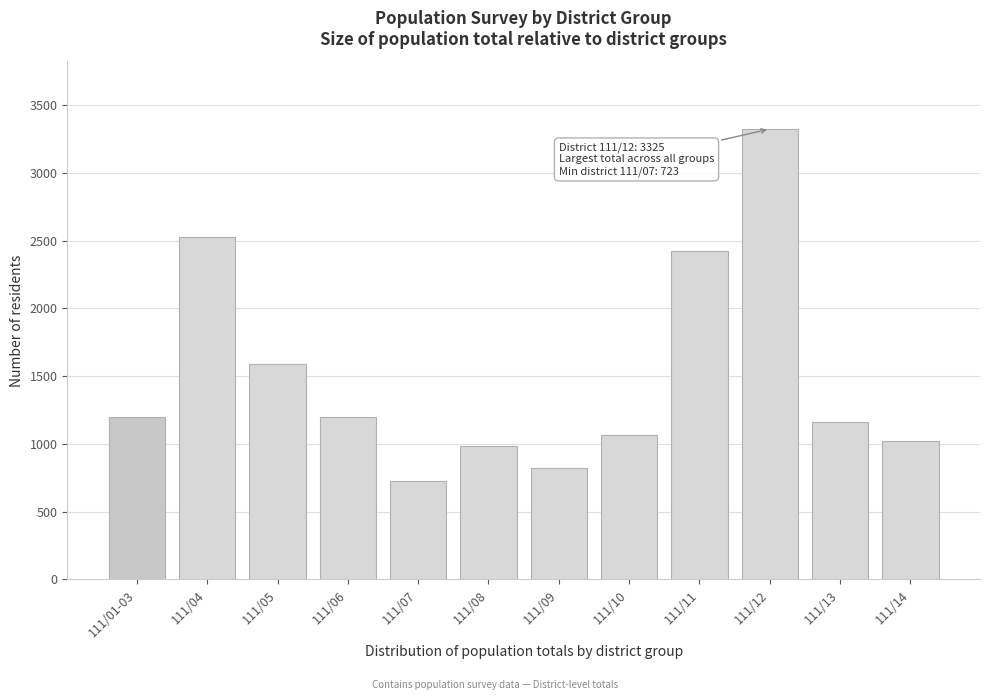

Reading left to right, transcribe all the data shown in this chart.

111/01-03=1197	111/04=2527	111/05=1592	111/06=1197	111/07=723	111/08=983	111/09=821	111/10=1065	111/11=2427	111/12=3325	111/13=1162	111/14=1018